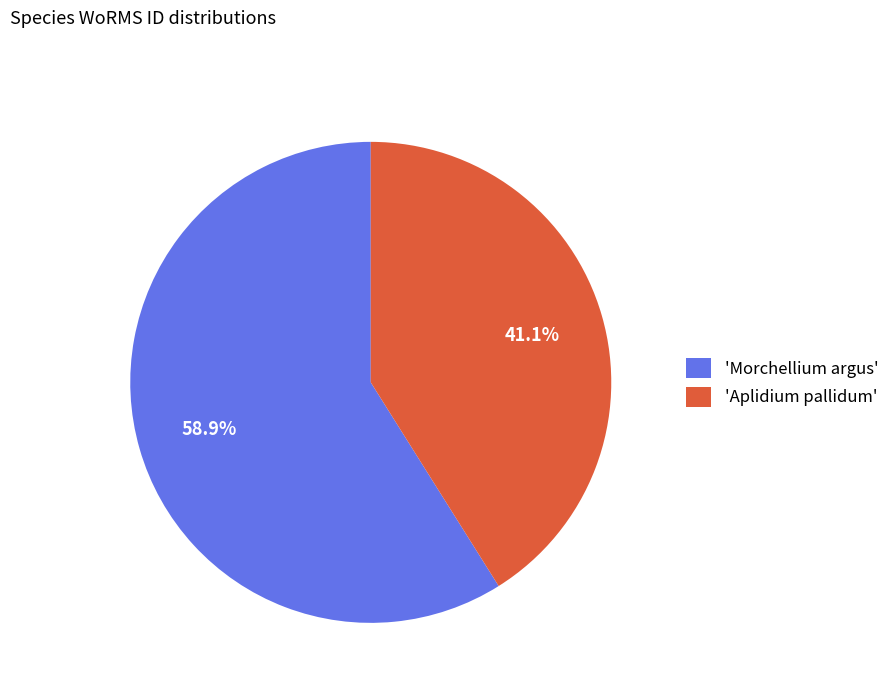

Is there any slice that represents more than half of the pie?

Yes